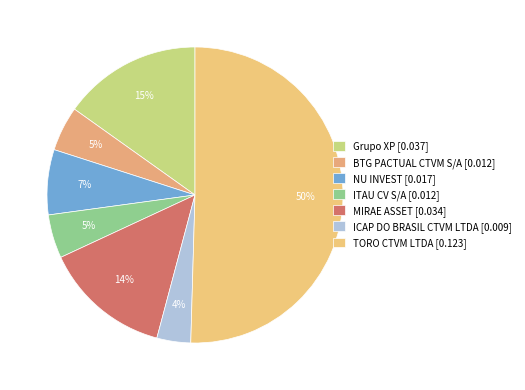

Rank the categories by value from highest to lowest.

TORO CTVM LTDA, Grupo XP, MIRAE ASSET WEALTH MANAGEMENT (BRASIL), NU INVEST CORRETORA DE VALORES S.A., BTG PACTUAL CTVM S/A, ITAU CV S/A, ICAP DO BRASIL CTVM LTDA